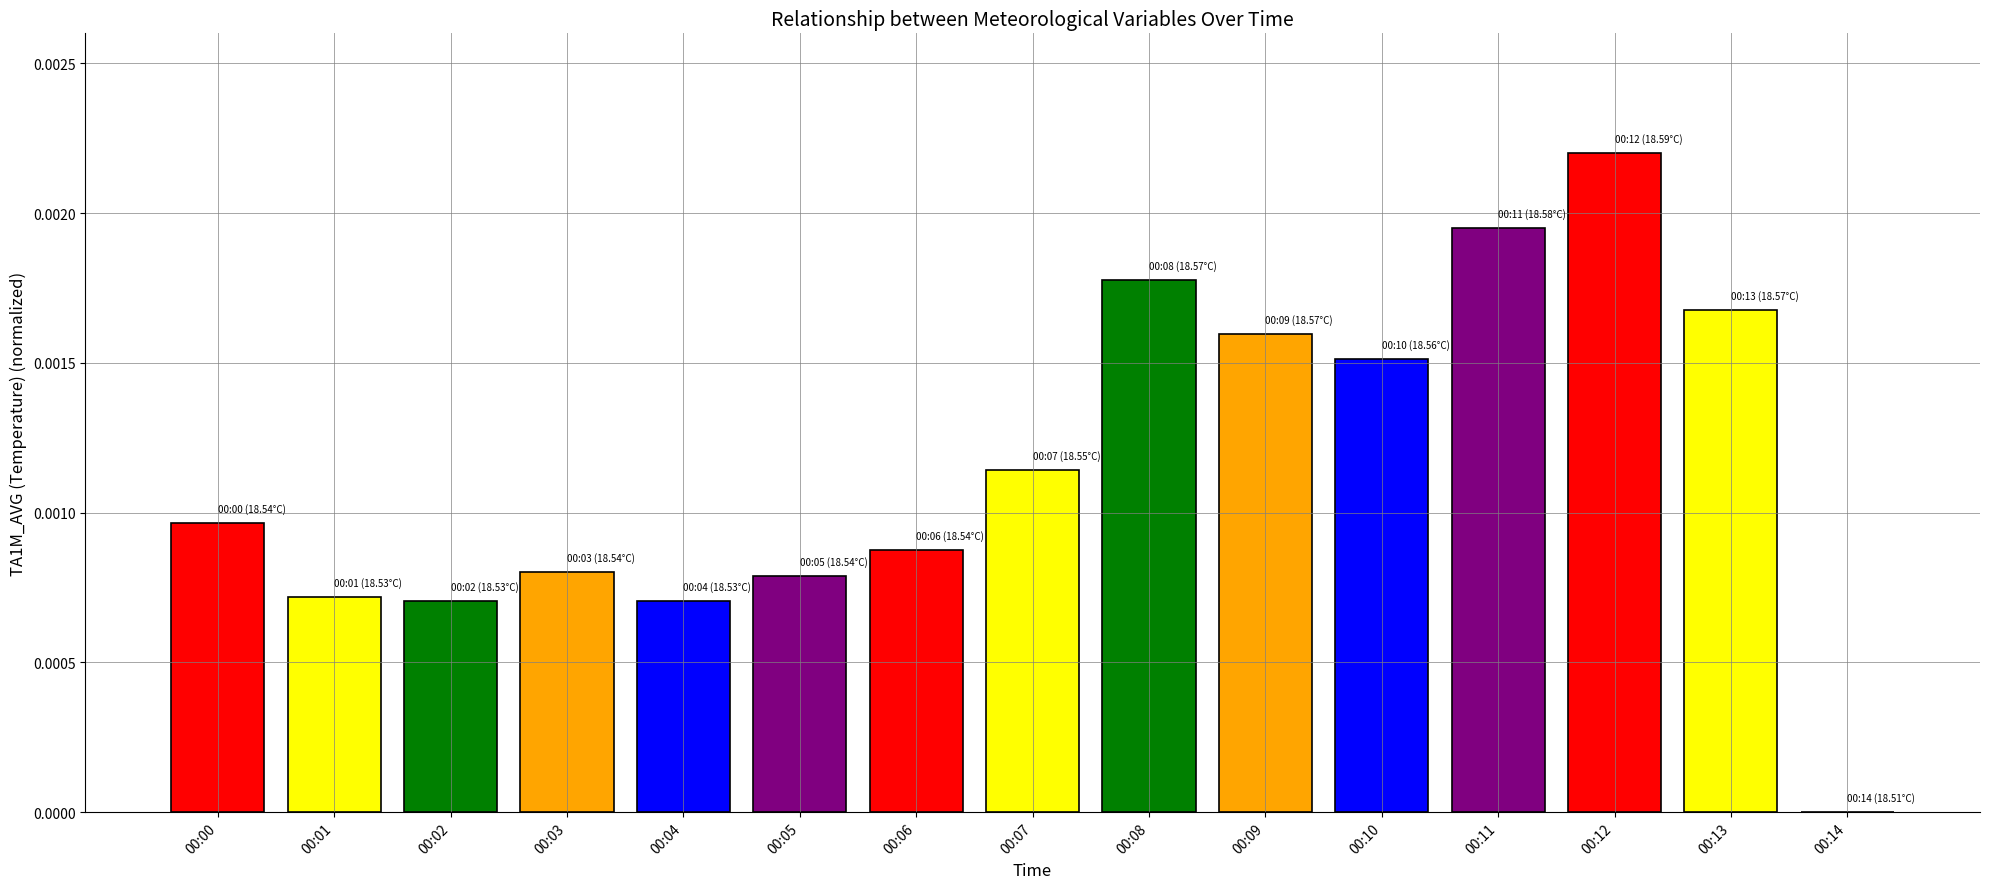

Is it true that the value at 00:09 is 0.0?

True